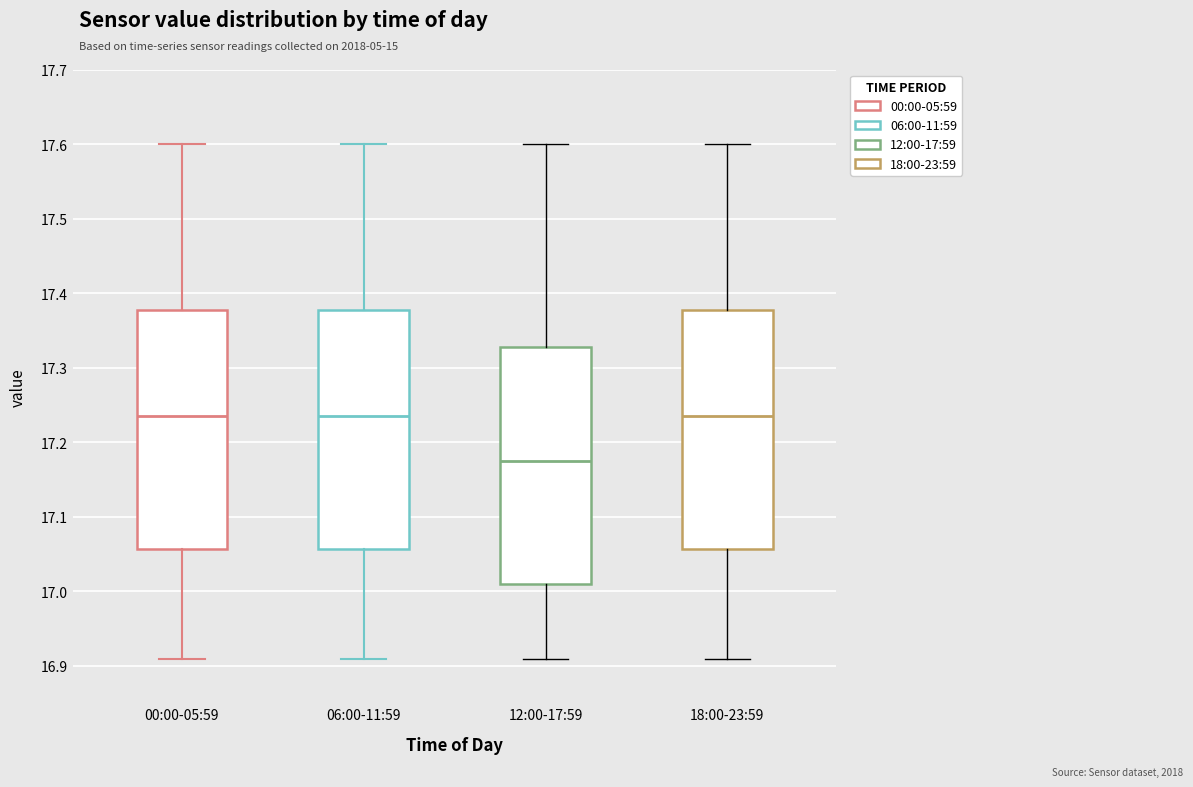

Where does the median line of the box for 12:00-17:59 sit on the y-axis? The values are not printed on the chart, so give them approximately, as read against the axis.

17.18